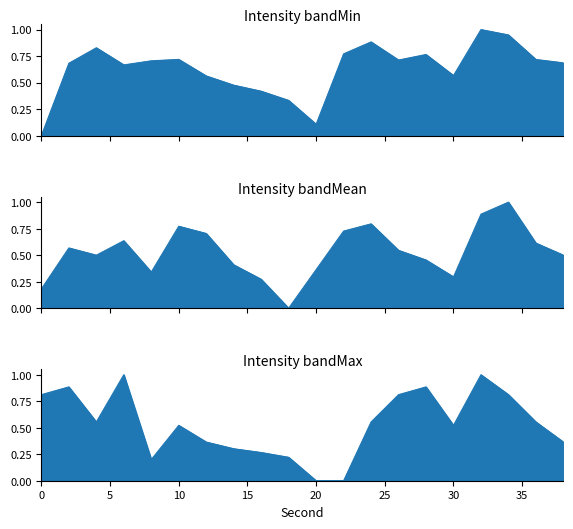

Reading left to right, list all the values displayed in this chart.

intensity_min: 0.0	0.7	0.8	0.7	0.7	0.7	0.6	0.5	0.4	0.3	0.1	0.8	0.9	0.7	0.8	0.6	1.0	0.9	0.7	0.7
intensity_mean: 0.2	0.6	0.5	0.6	0.3	0.8	0.7	0.4	0.3	0.0	0.4	0.7	0.8	0.5	0.5	0.3	0.9	1.0	0.6	0.5
intensity_max: 0.8	0.9	0.6	1.0	0.2	0.5	0.4	0.3	0.3	0.2	0.0	0.0	0.6	0.8	0.9	0.5	1.0	0.8	0.6	0.4